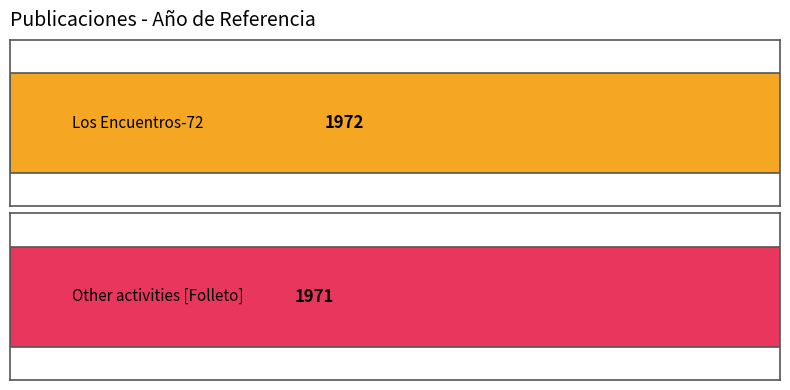

What is the maximum value shown in the chart?

1972